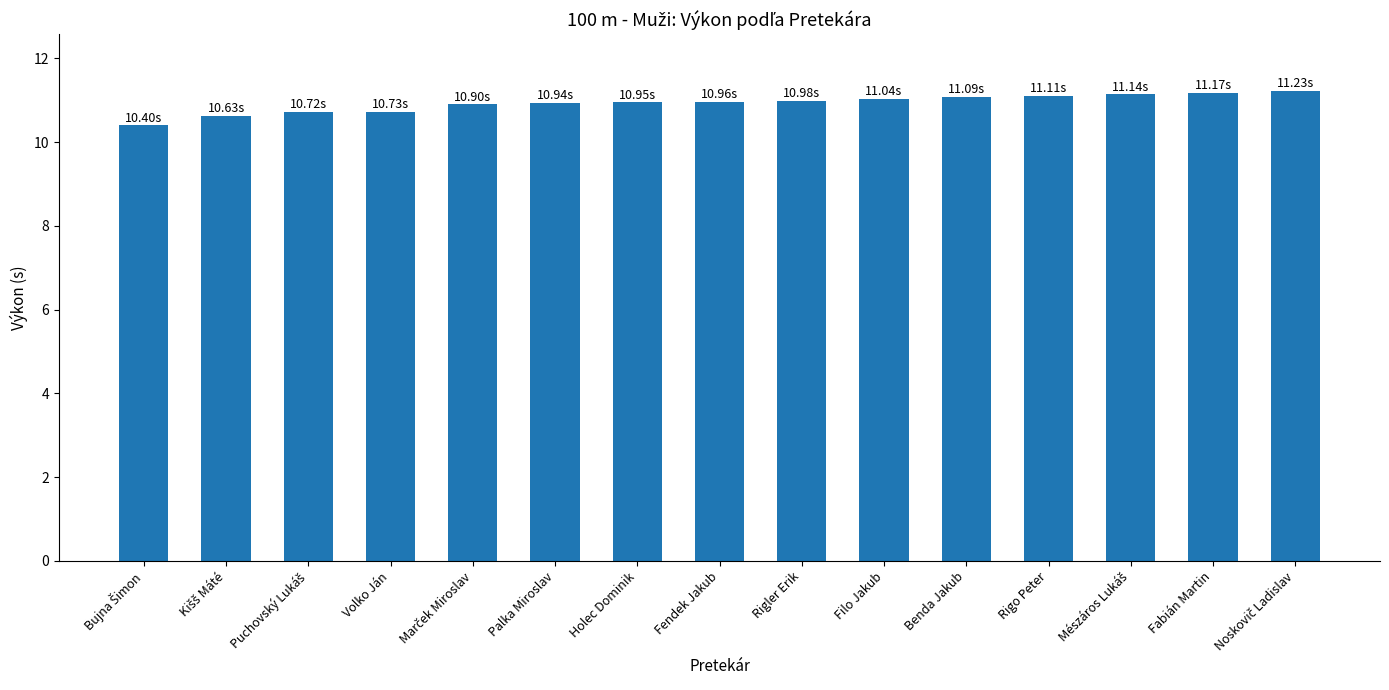

The value at Holec Dominik is 10.9. True or false?

True